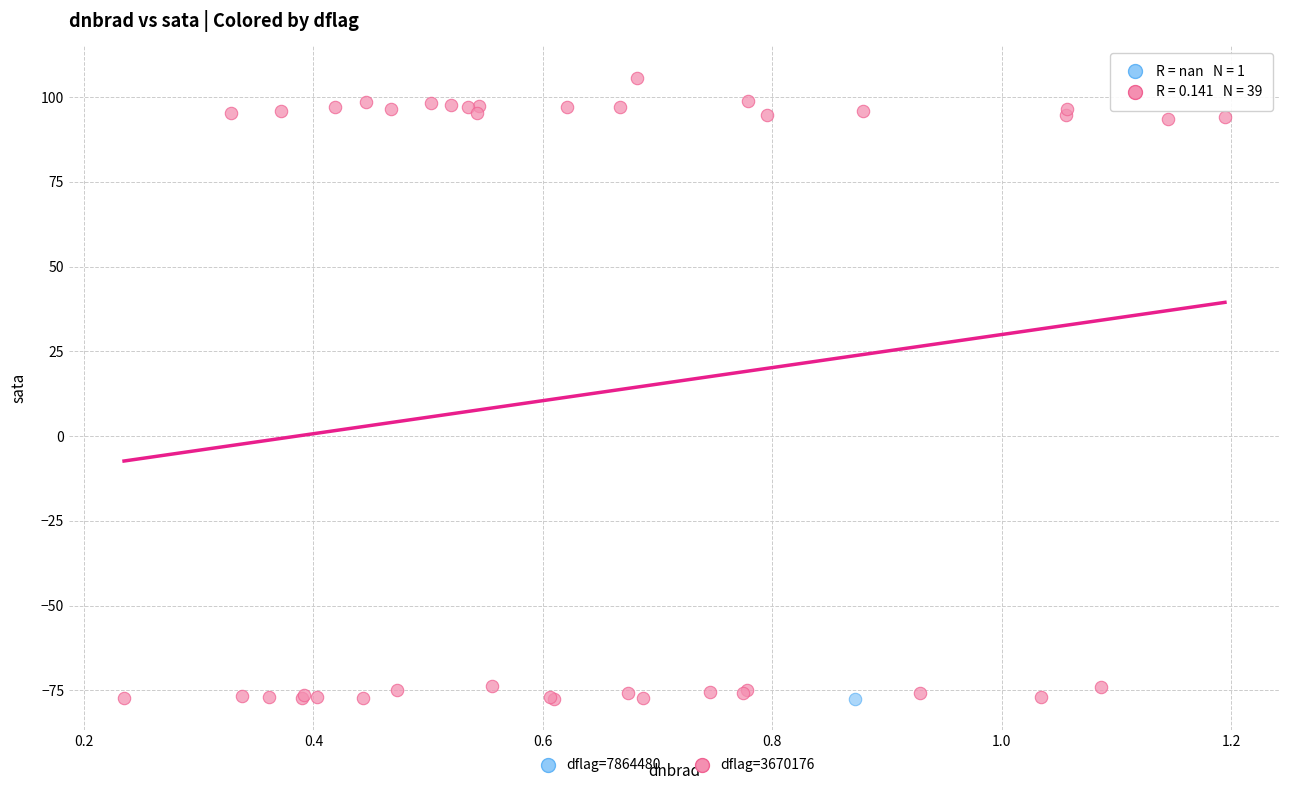

What are all the series names shown in the legend?

dflag=7864480, dflag=3670176